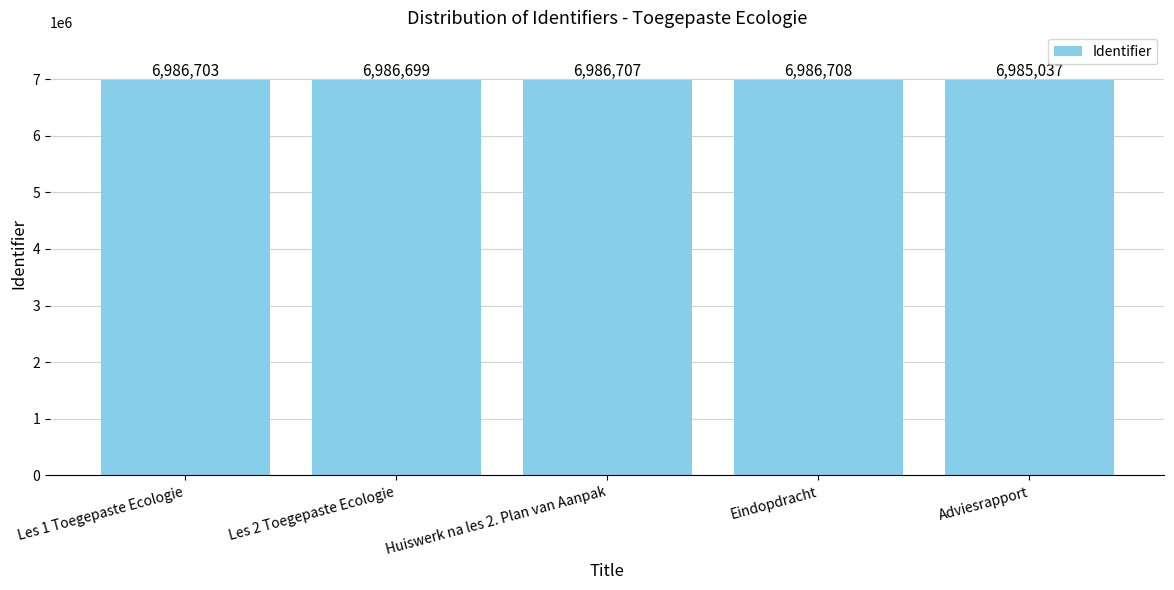

Where is the data nearest to the value 6985872?

Les 2 Toegepaste Ecologie